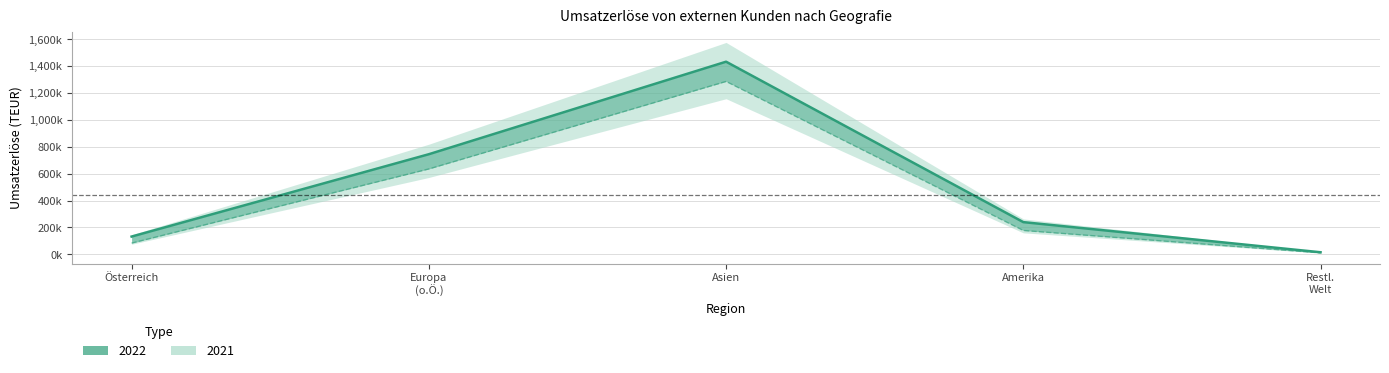

The 2021 series shows 1821142 at Asien. True or false?

False